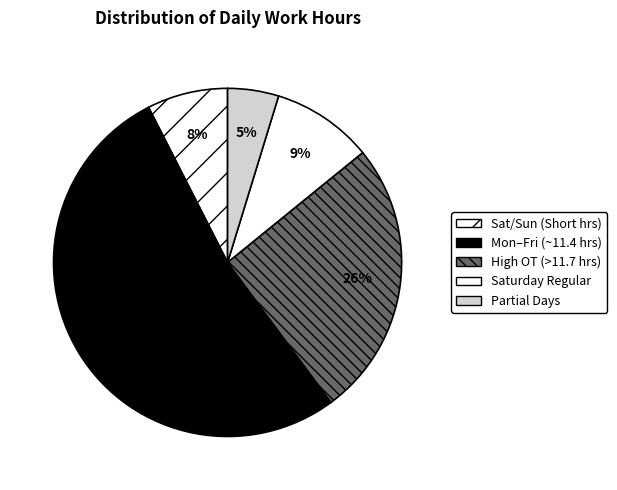

Rank the categories by value from highest to lowest.

Mon–Fri (~11.4 hrs), High OT (>11.7 hrs), Saturday Regular, Sat/Sun (Short hrs), Partial Days